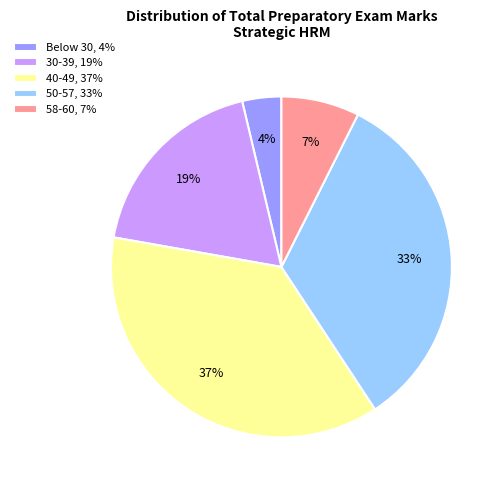

What is the smallest slice in the pie chart?

Below 30, 4%